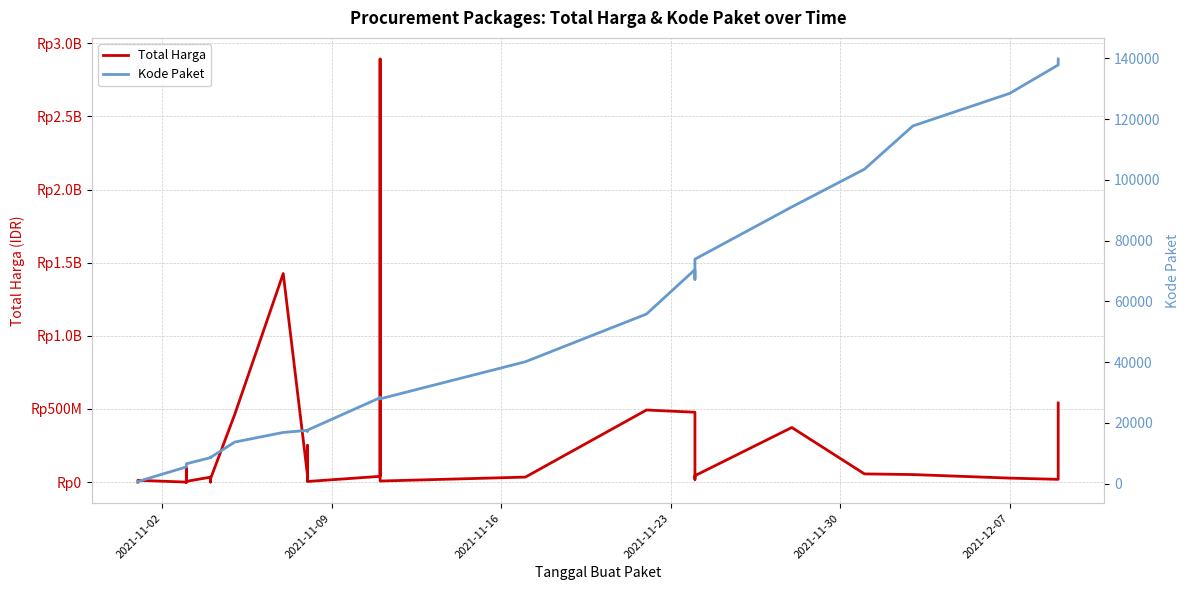

List the series in order of their peak value, highest first.

Total Harga, Kode Paket